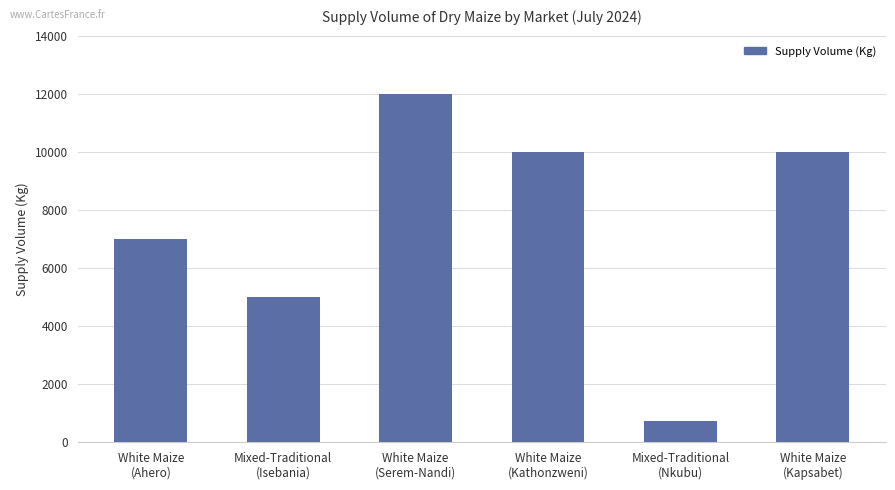

What is the average value?

7453